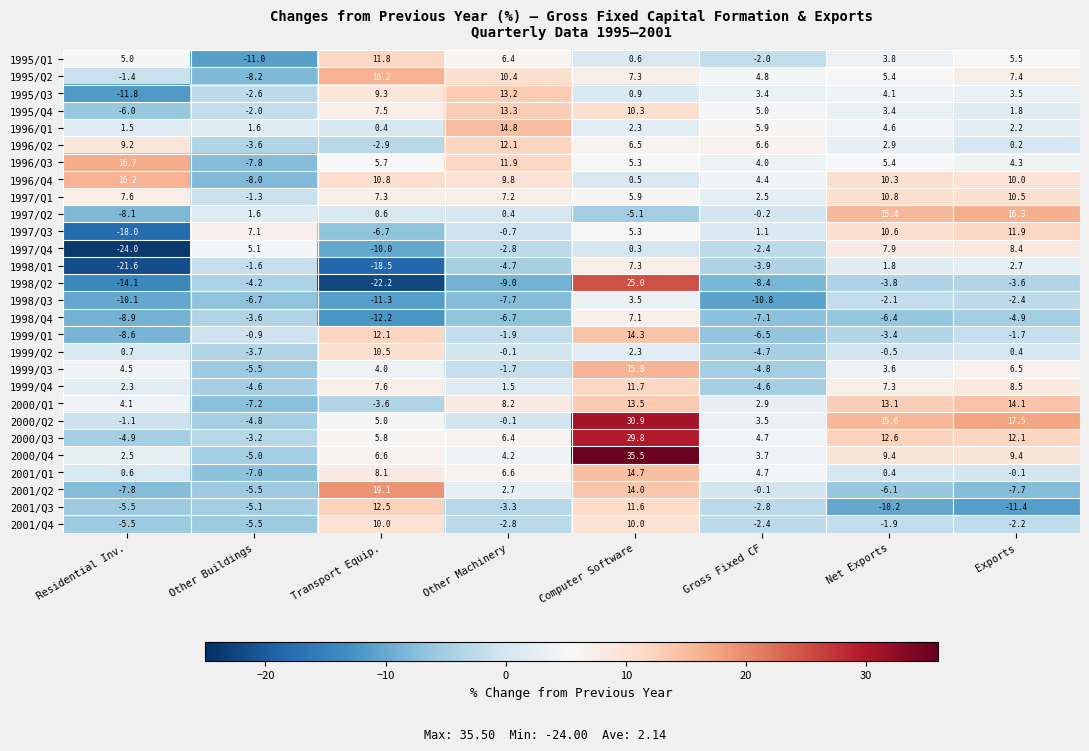

How many values in 1995/Q2 are below zero?

2